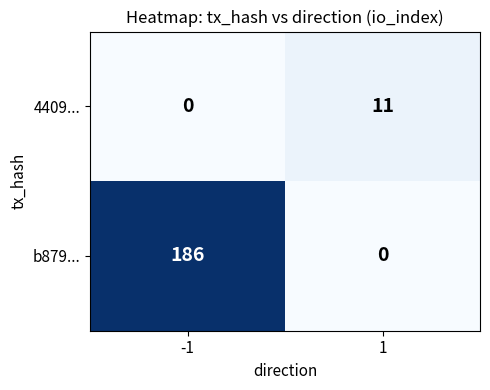

What is the total value across all series at -1?

186